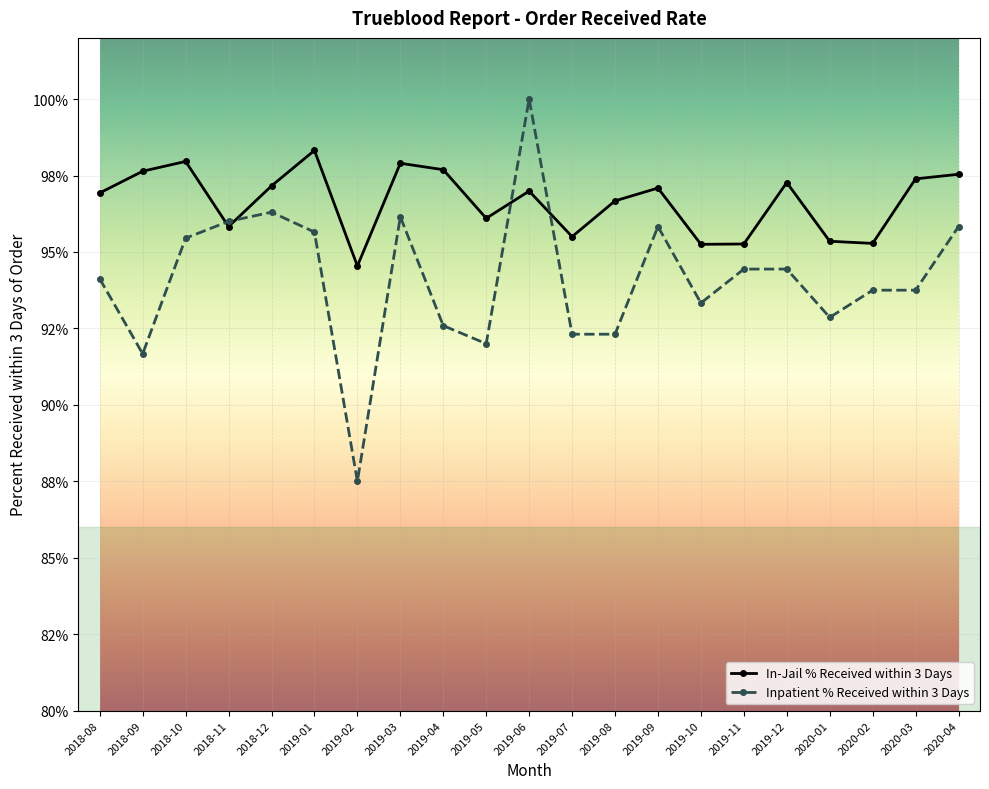

What is the label of the 9th point from the left?

2019-04